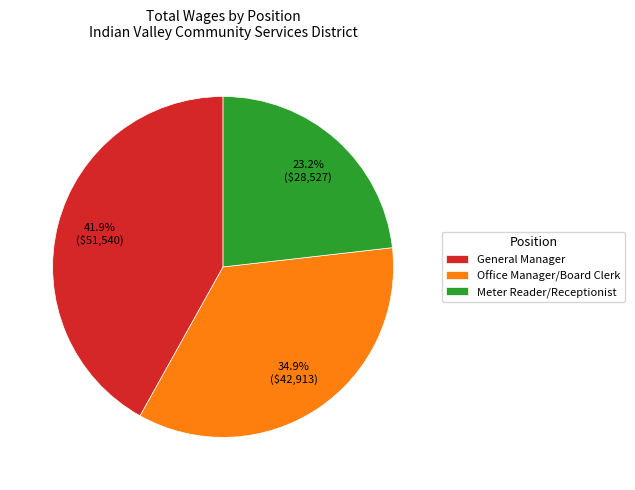

To the nearest percent, what is the average slice percentage?

33%